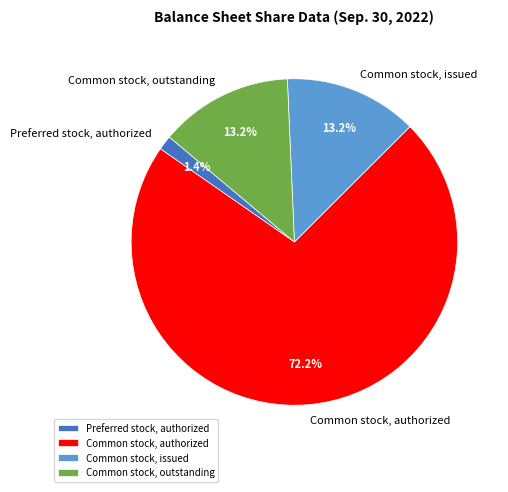

Which category has the biggest portion of the pie?

Common stock, authorized